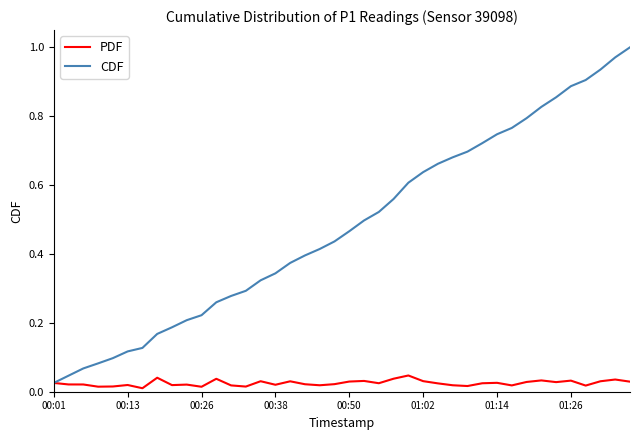

Rank the series by their average value, from lowest to highest.

PDF, CDF